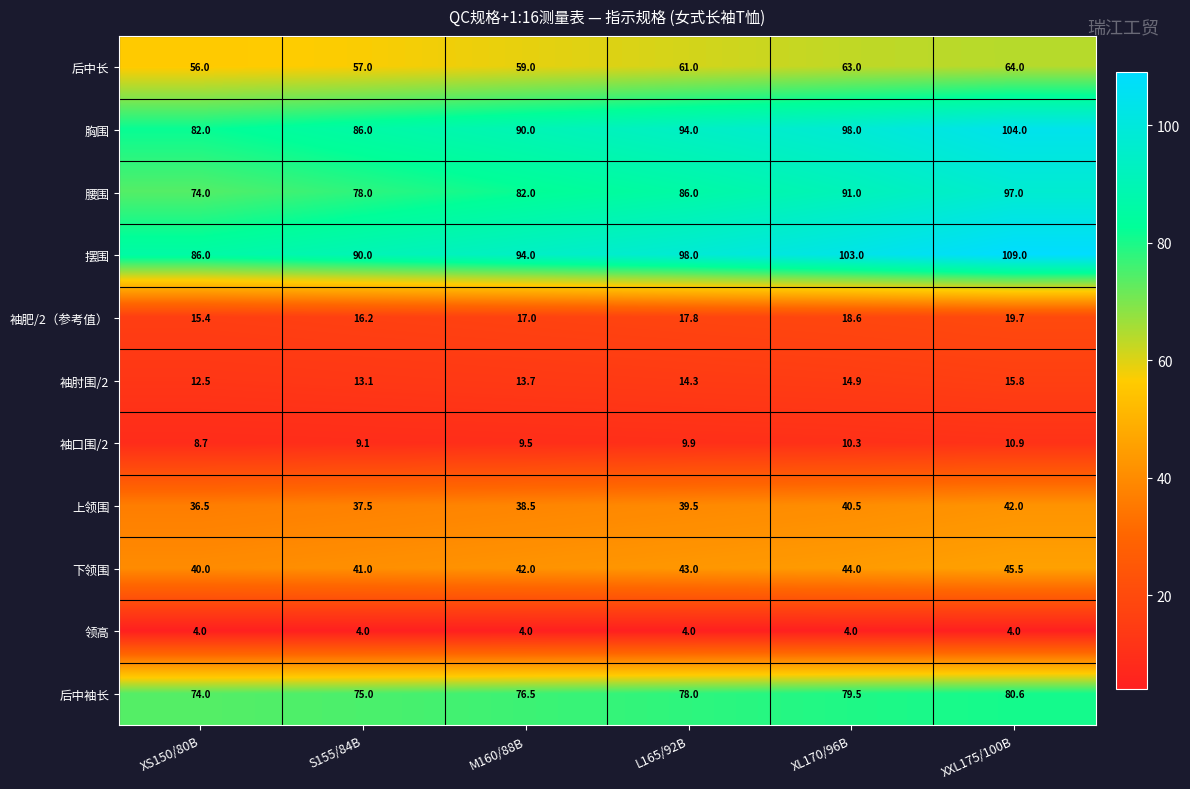

Is it true that 后中长 equals 57.0 at S155/84B?

True